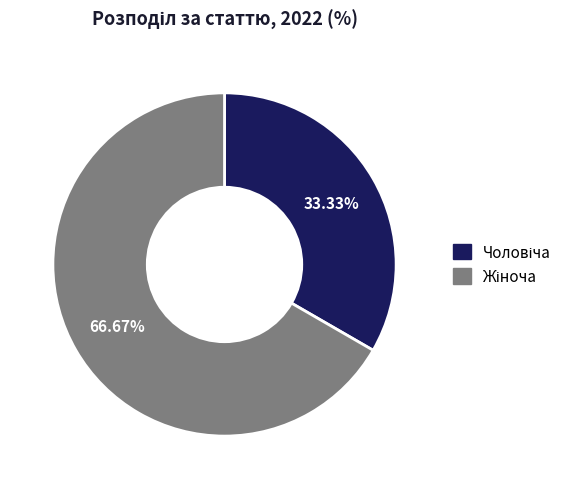

Is there any slice that represents more than half of the pie?

Yes